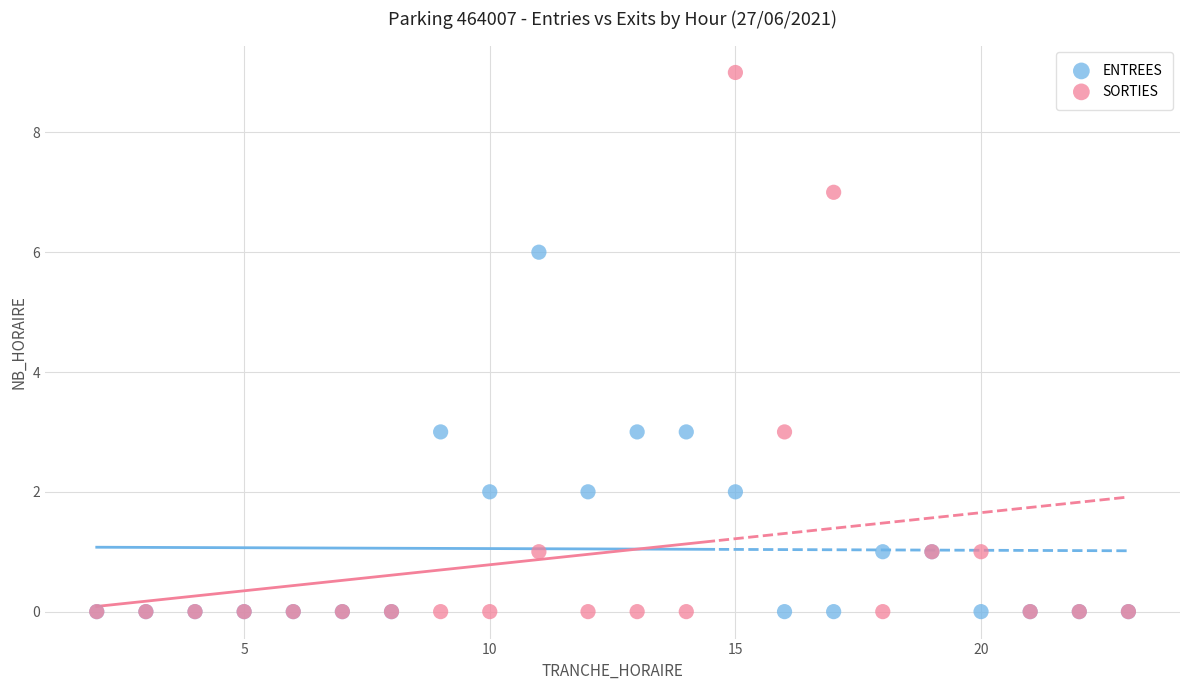

What are all the series names shown in the legend?

ENTREES, SORTIES